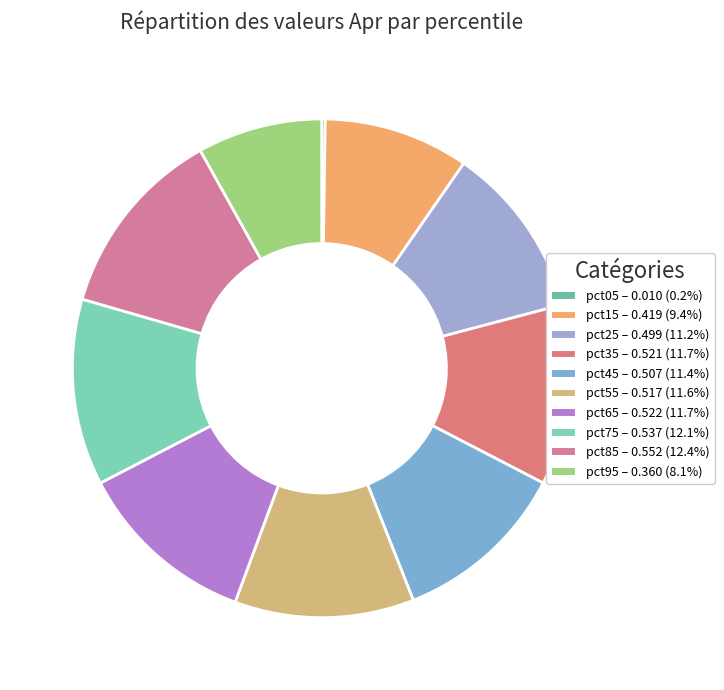

What is the smallest slice in the pie chart?

pct05